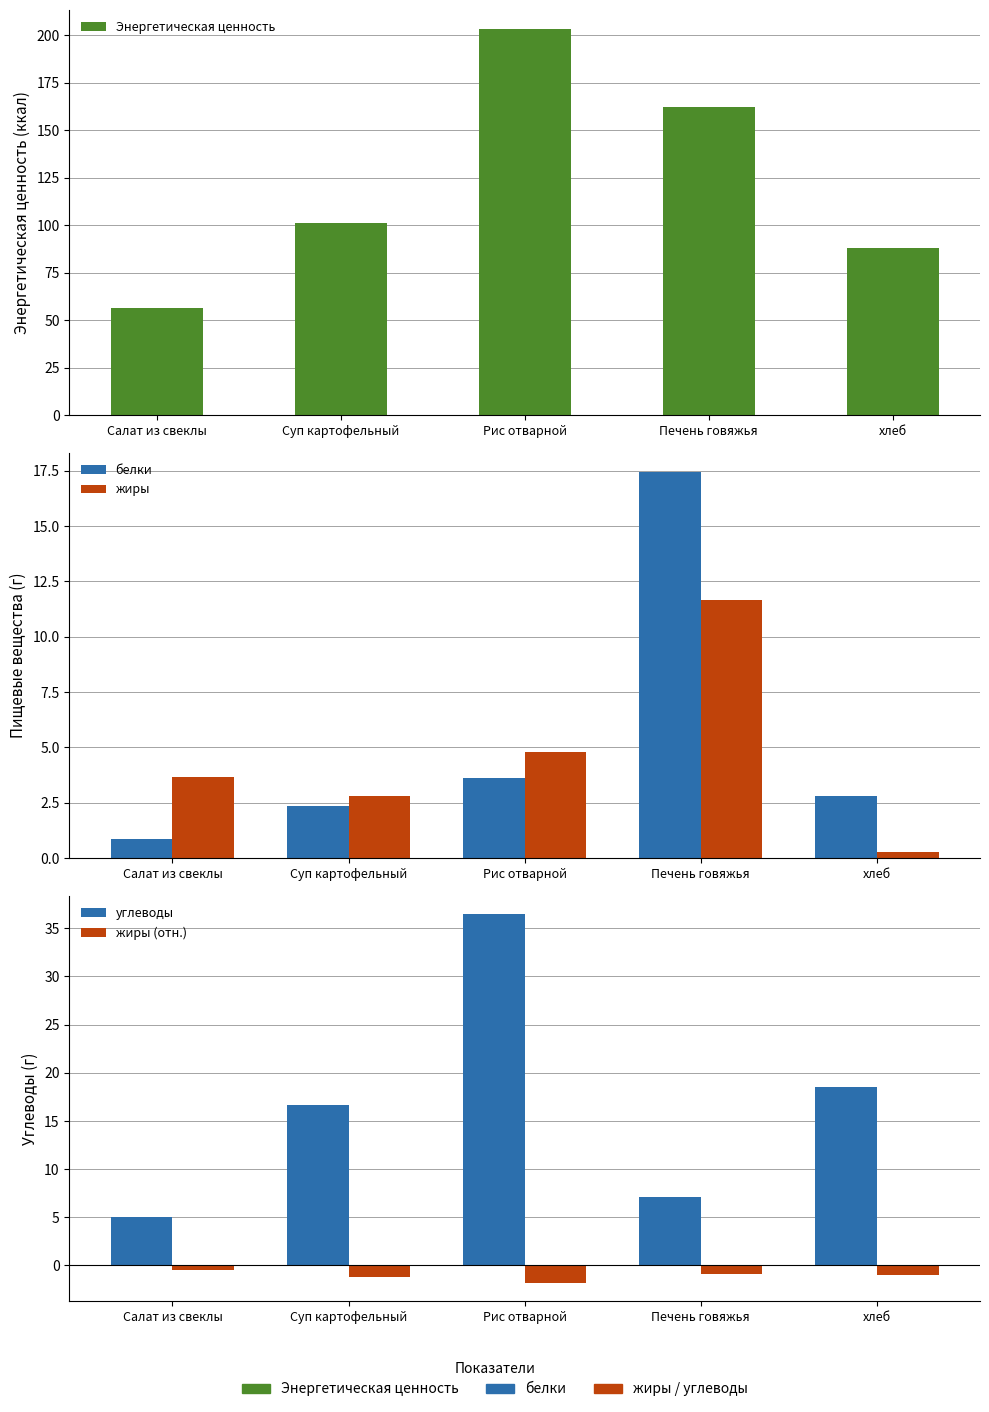

What is the label of the 5th bar from the right?

Салат из свеклы